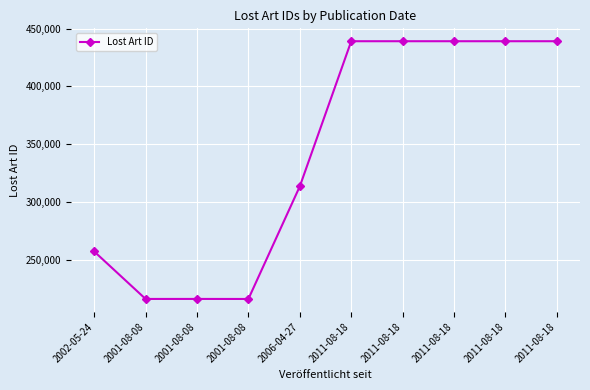

How many lines are shown in the chart?

1